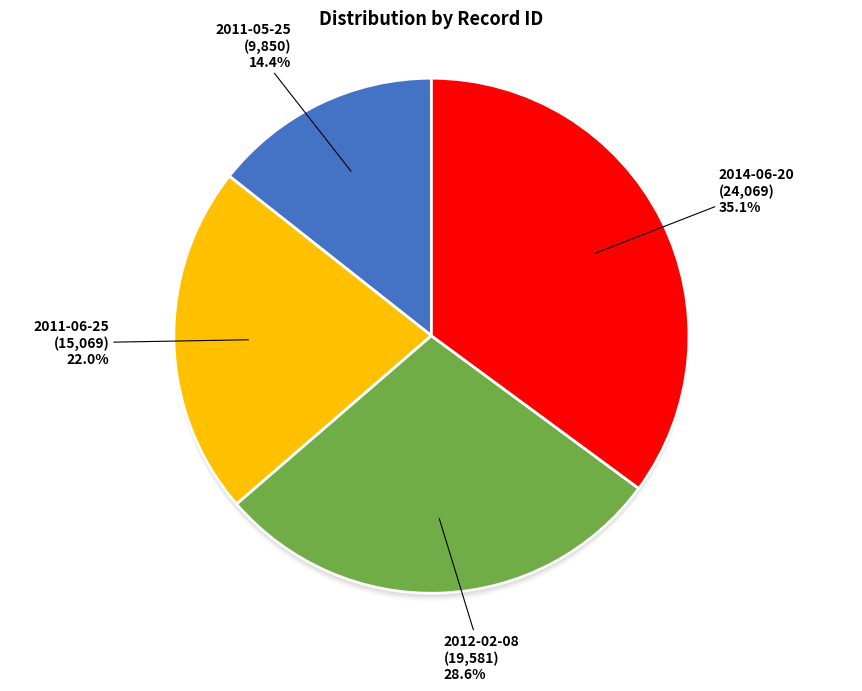

To the nearest percent, what is the difference between the largest and smallest slice percentages?

21%